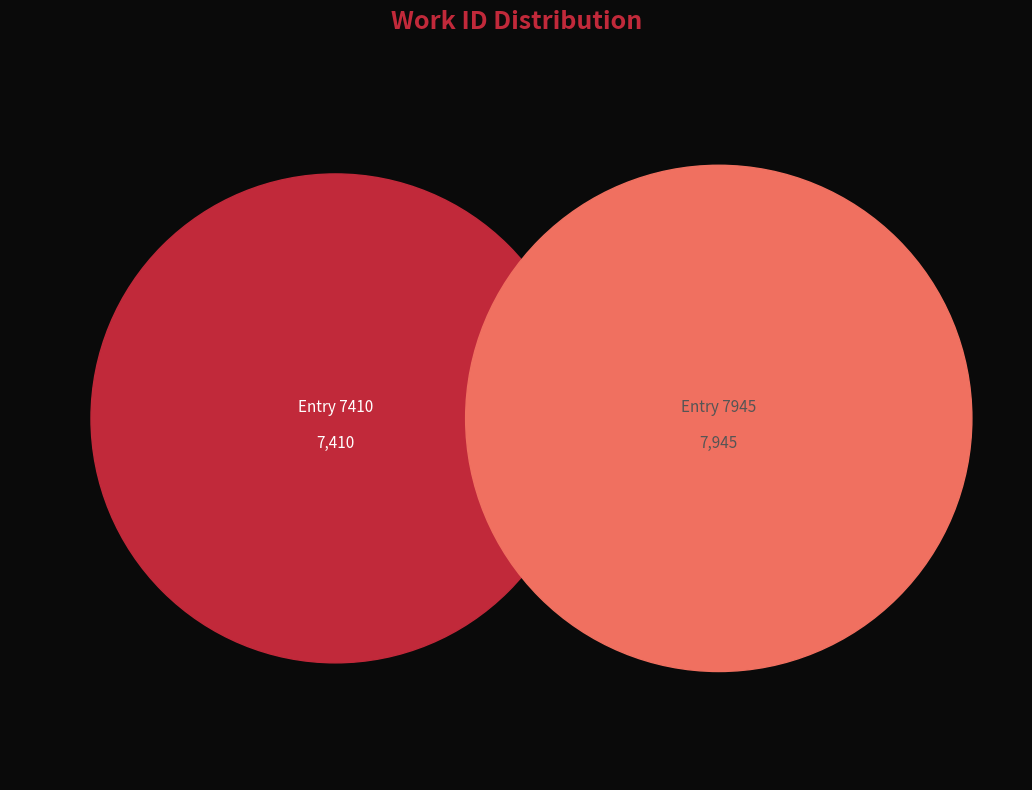

To the nearest percent, what is the difference between the Impressions and Inhabitants (7945) and Impressions and Inhabitants (7410) slice percentages?

3%